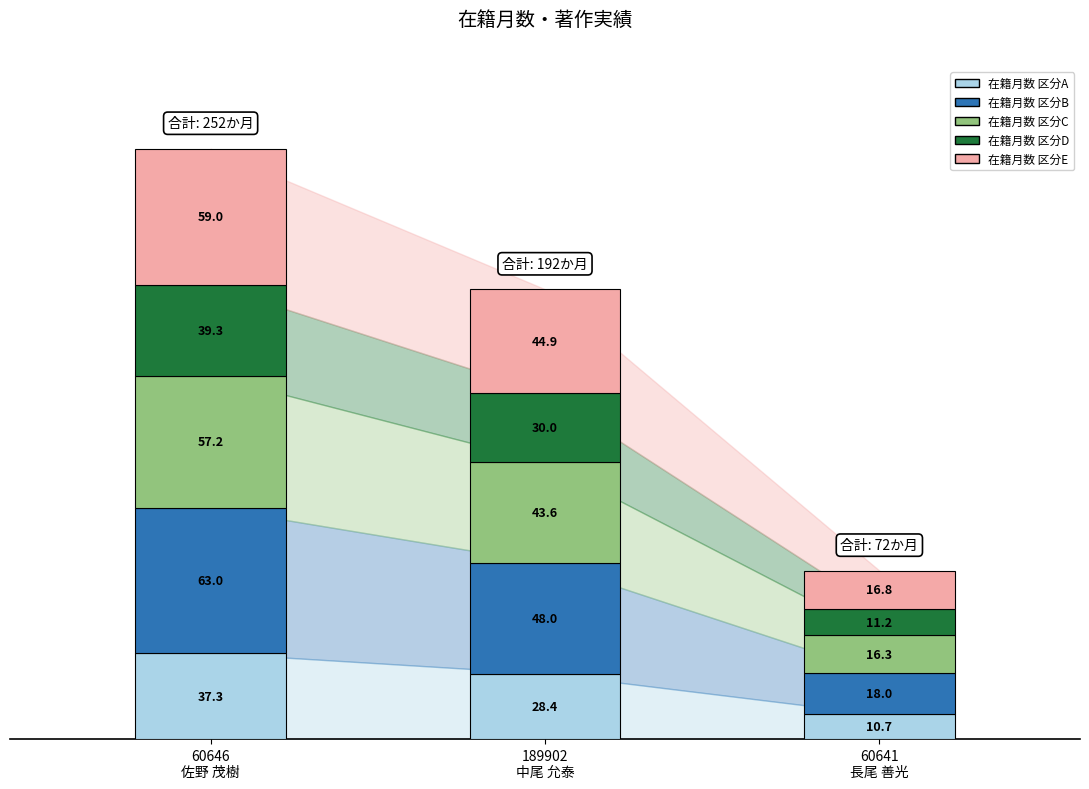

What is the maximum value for 在籍月数 区分A?

37.3